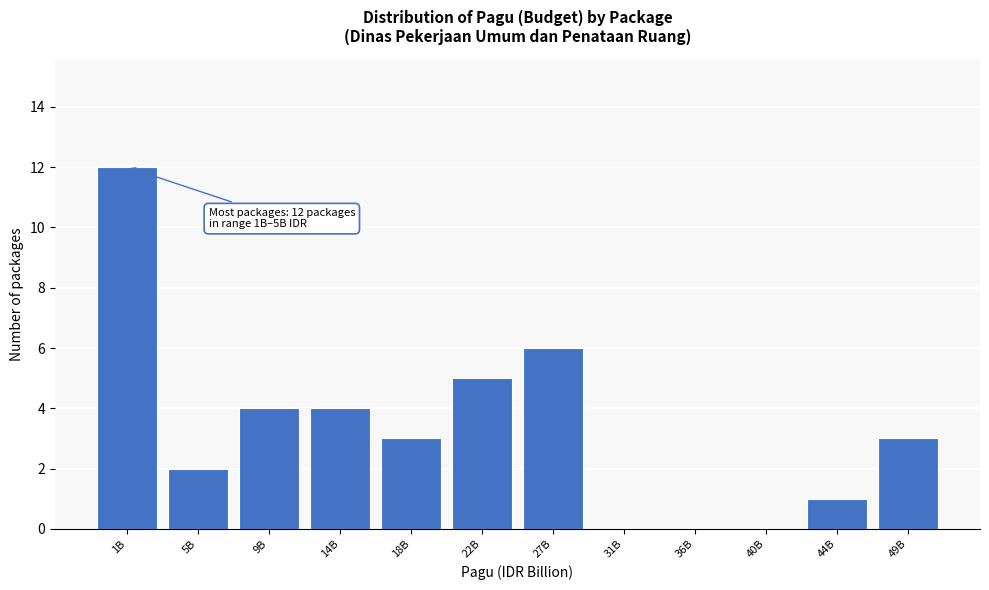

Reading left to right, extract all data points from this chart.

1B=12	5B=2	9B=4	14B=4	18B=3	22B=5	27B=6	31B=0	36B=0	40B=0	44B=1	49B=3